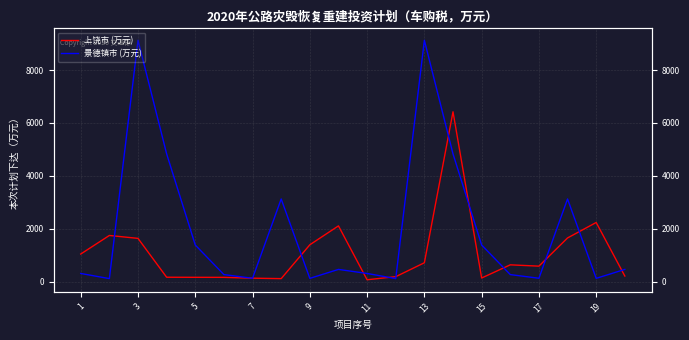

Which series changed the most between 16 and 17?

景德镇市 (万元)